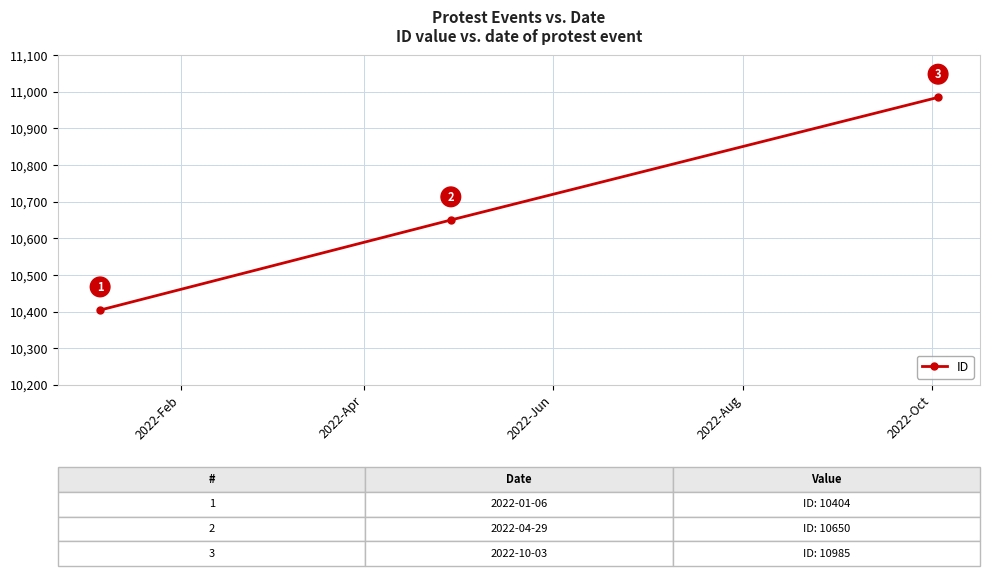

What is the difference between the second highest and minimum values?

246